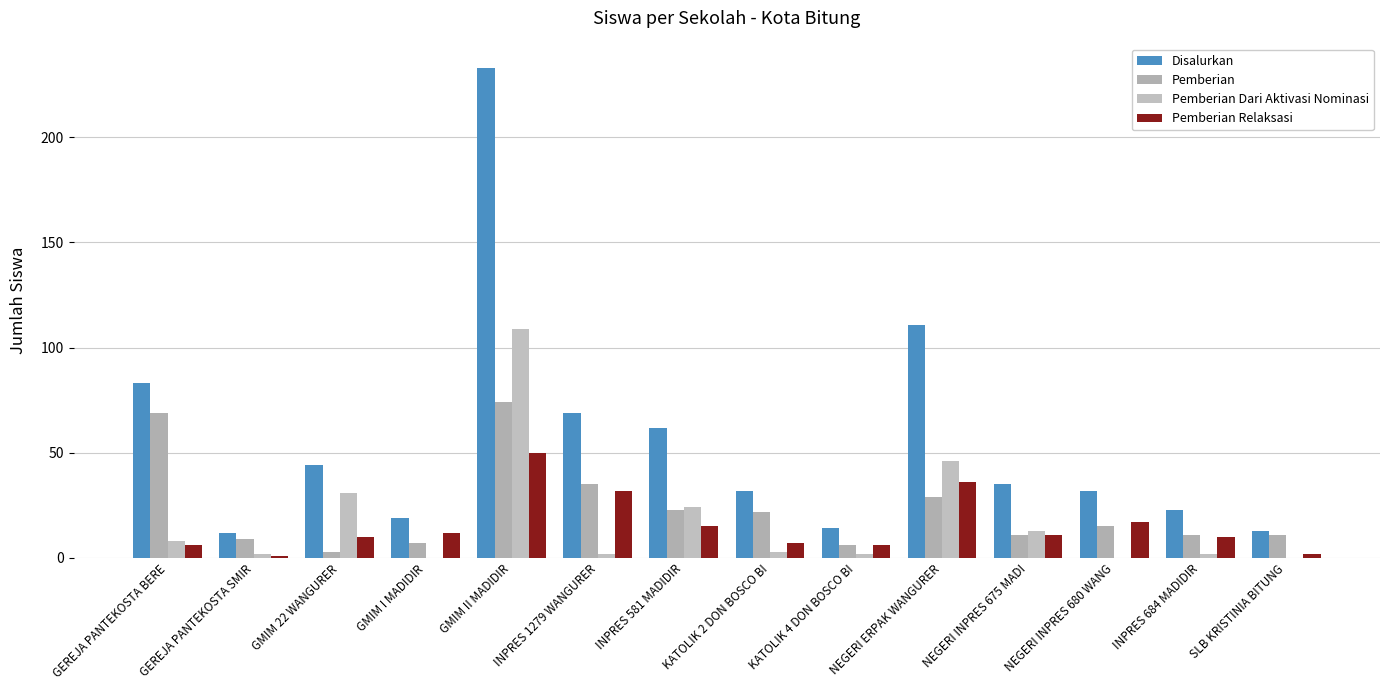

What is the total value across all series at SLB KRISTINIA BITUNG?

26